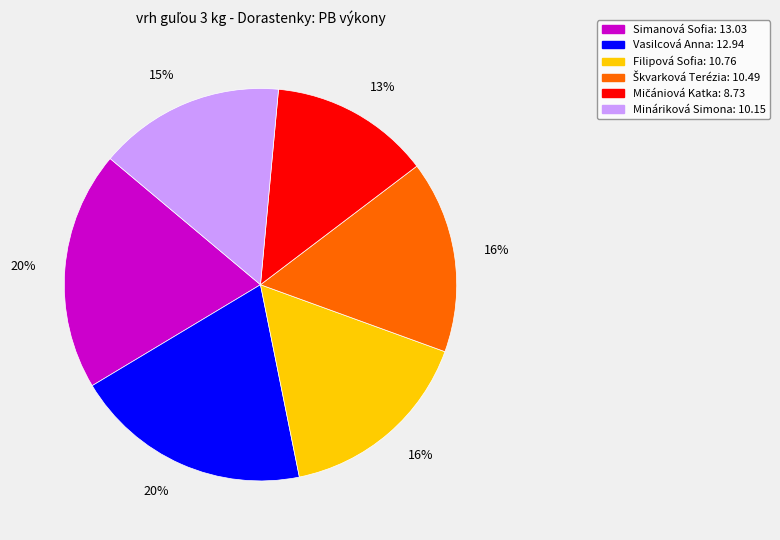

How many slices are in this pie chart?

6